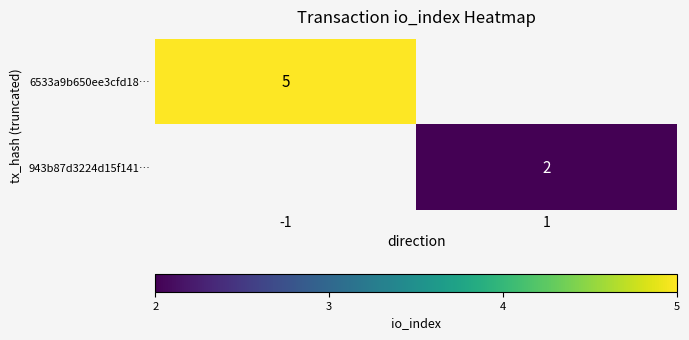

The 6533a9b650ee3cfd18… series shows 7 at -1. True or false?

False